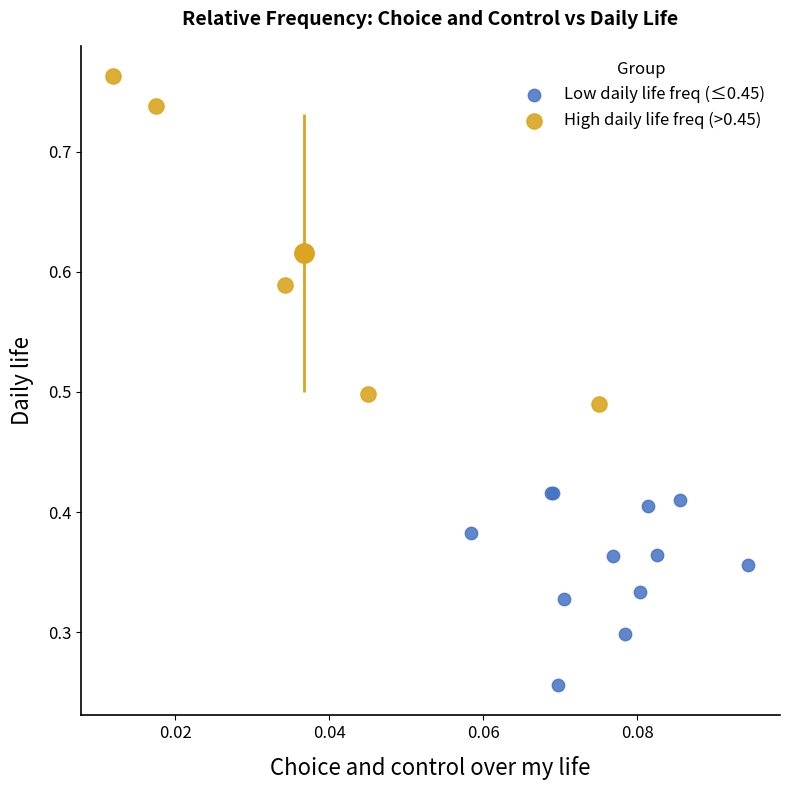

Which series contains the lowest Y value?

Low daily life freq (≤0.45)